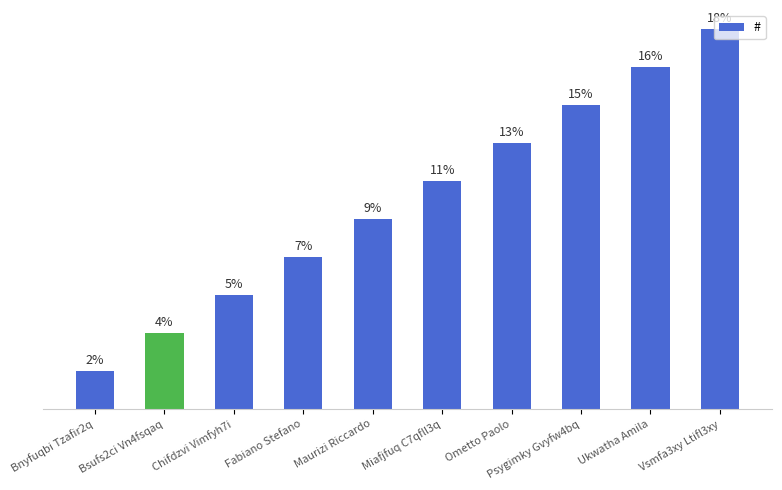

List the labels in order of value, largest first.

Vsmfa3xy Ltifl3xy, Ukwatha Amila, Psygimky Gvyfw4bq, Ometto Paolo, Miafjfuq C7qfll3q, Maurizi Riccardo, Fabiano Stefano, Chifdzvi Vimfyh7i, Bsufs2ci Vn4fsqaq, Bnyfuqbi Tzafir2q